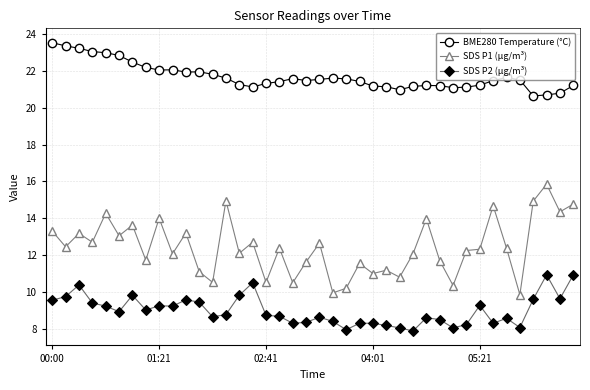

What is the difference between the second highest and minimum values in the BME280 Temperature (°C) series?

2.7